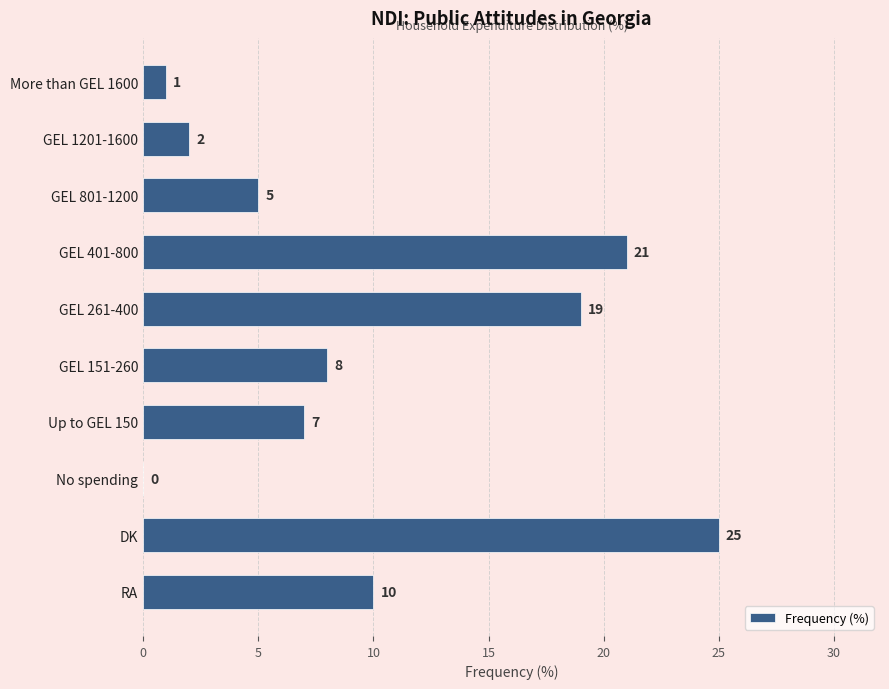

Is it true that the value at DK is 25?

True